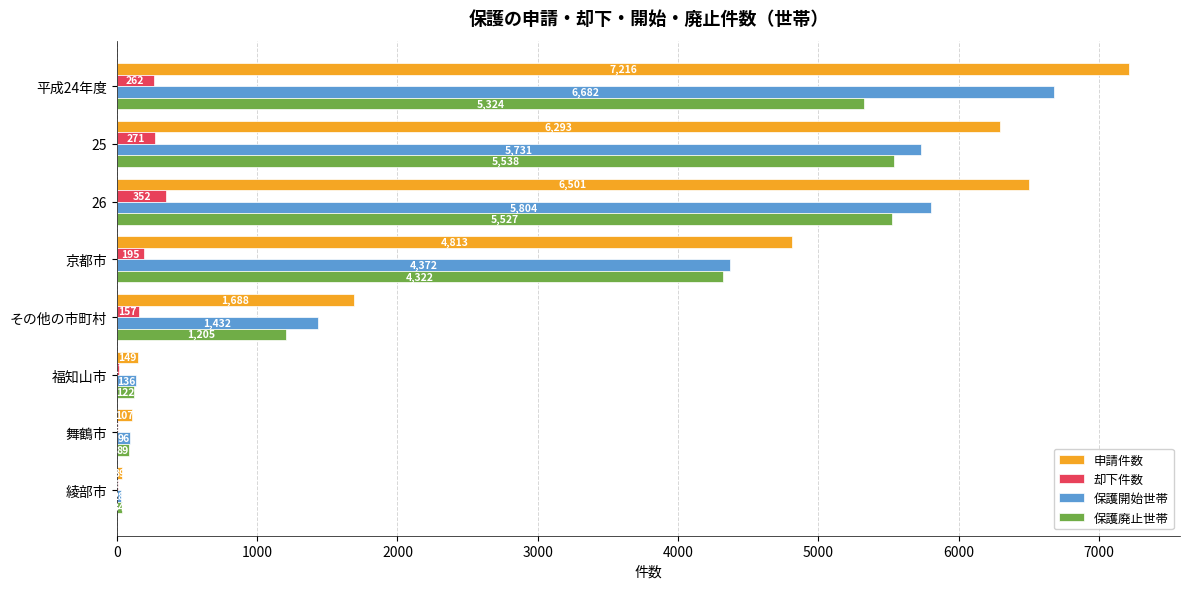

Which category has the highest value across all series?

平成24年度